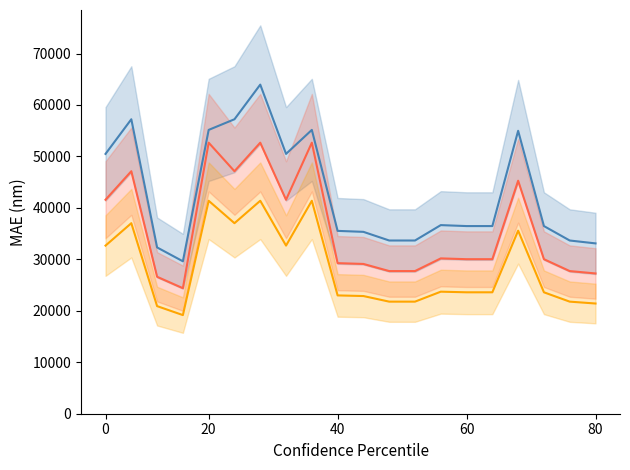

At how many categories does at least one series exceed 52308?

6